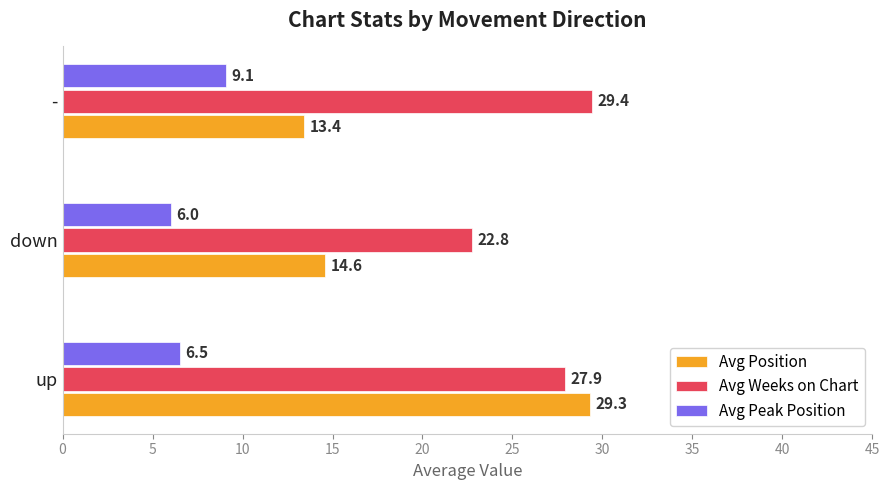

Which series has the widest spread of values?

Avg Position